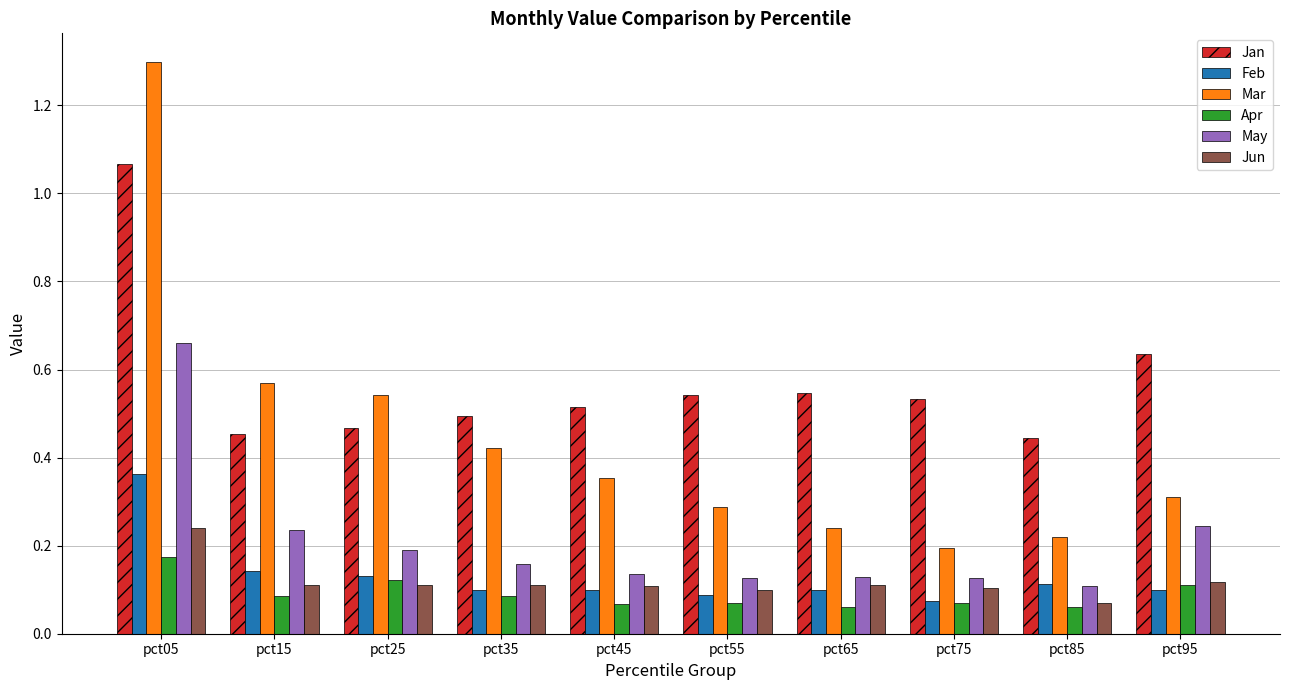

List the series in order of their peak value, highest first.

Mar, Jan, May, Feb, Jun, Apr